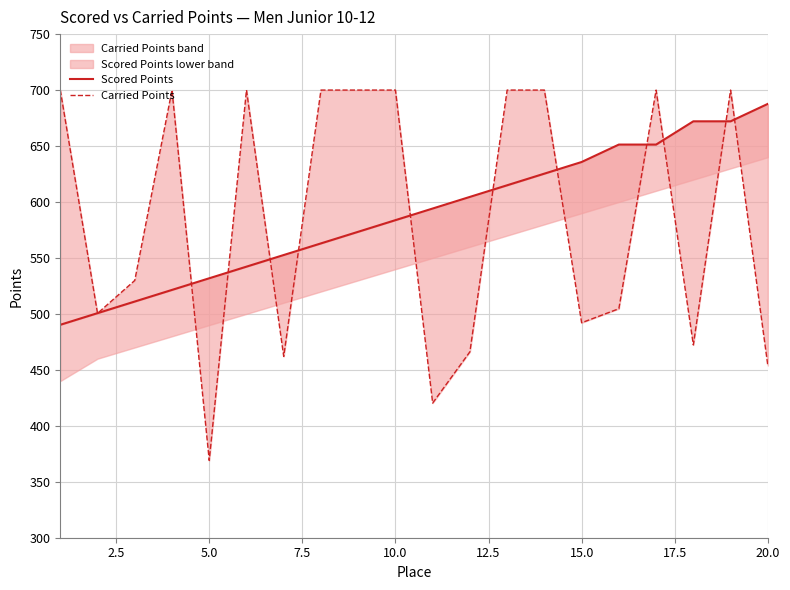

Reading left to right, list all the values displayed in this chart.

Scored Points: 490.3	500.7	511.1	521.4	531.8	542.2	552.6	563.0	573.4	583.8	594.2	604.5	614.9	625.3	635.7	651.3	651.3	672.1	672.1	687.7
Carried Points: 700.0	500.5	529.9	700.0	369.0	700.0	462.0	700.0	700.0	700.0	420.3	466.1	700.0	700.0	492.1	504.6	700.0	472.3	700.0	453.9